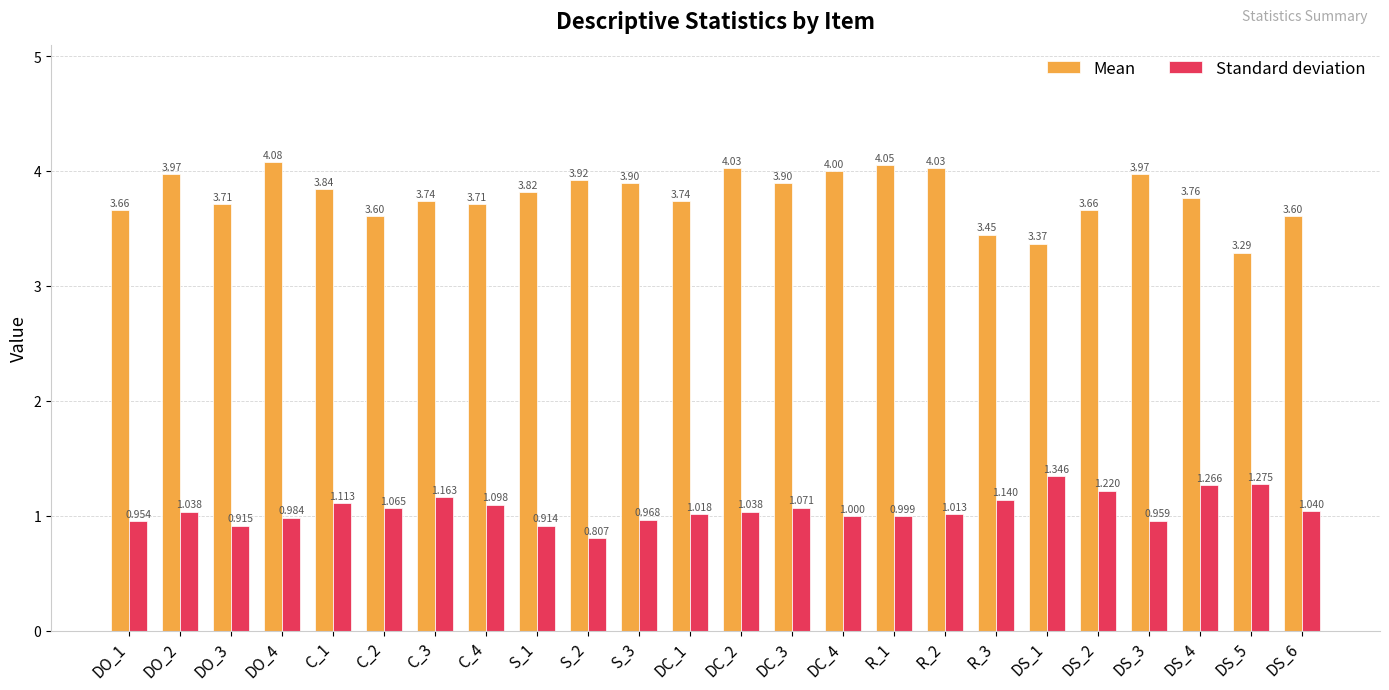

What is the sum of all Mean values?

90.8